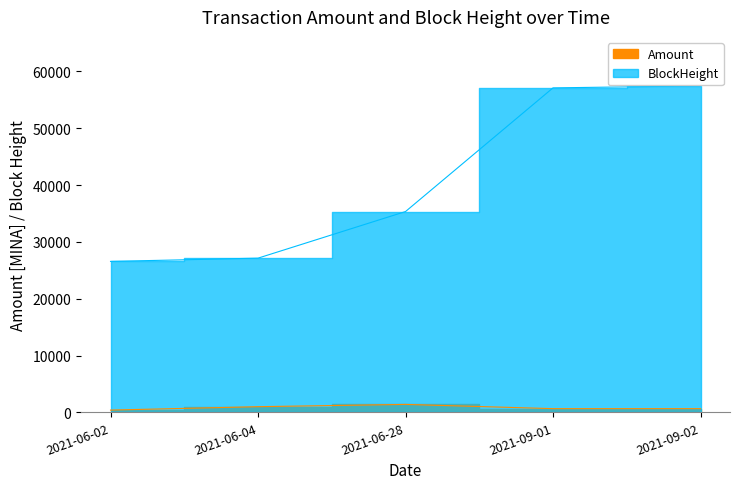

Which series has the largest total across all categories?

BlockHeight